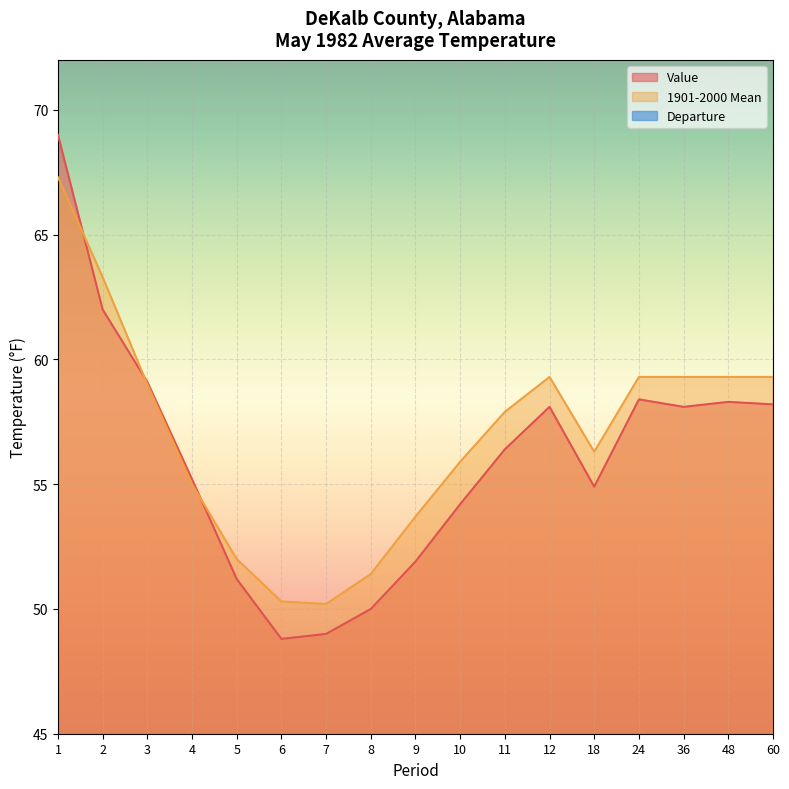

Which series has the widest spread of values?

Value